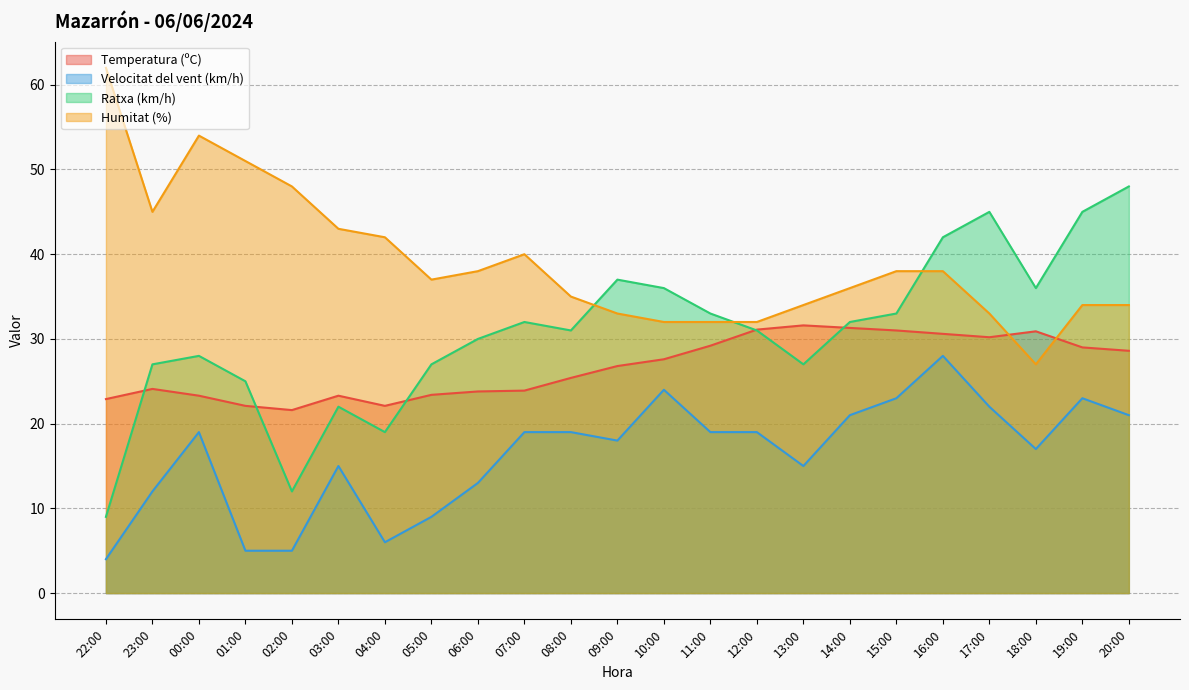

Reading left to right, extract all data points from this chart.

Temperatura (ºC): 22.9	24.1	23.3	22.1	21.6	23.3	22.1	23.4	23.8	23.9	25.4	26.8	27.6	29.2	31.1	31.6	31.3	31.0	30.6	30.2	30.9	29.0	28.6
Velocitat del vent (km/h): 4.0	12.0	19.0	5.0	5.0	15.0	6.0	9.0	13.0	19.0	19.0	18.0	24.0	19.0	19.0	15.0	21.0	23.0	28.0	22.0	17.0	23.0	21.0
Ratxa (km/h): 9.0	27.0	28.0	25.0	12.0	22.0	19.0	27.0	30.0	32.0	31.0	37.0	36.0	33.0	31.0	27.0	32.0	33.0	42.0	45.0	36.0	45.0	48.0
Humitat (%): 62.0	45.0	54.0	51.0	48.0	43.0	42.0	37.0	38.0	40.0	35.0	33.0	32.0	32.0	32.0	34.0	36.0	38.0	38.0	33.0	27.0	34.0	34.0